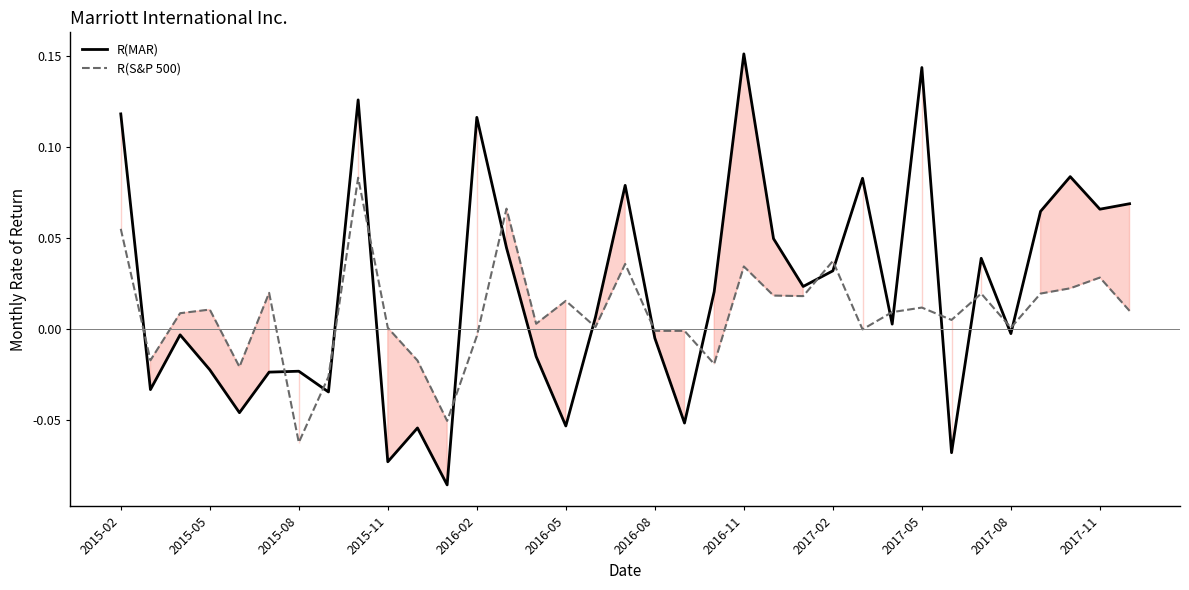

True or false: R(S&P 500) and R(MAR) cross at least once.

True